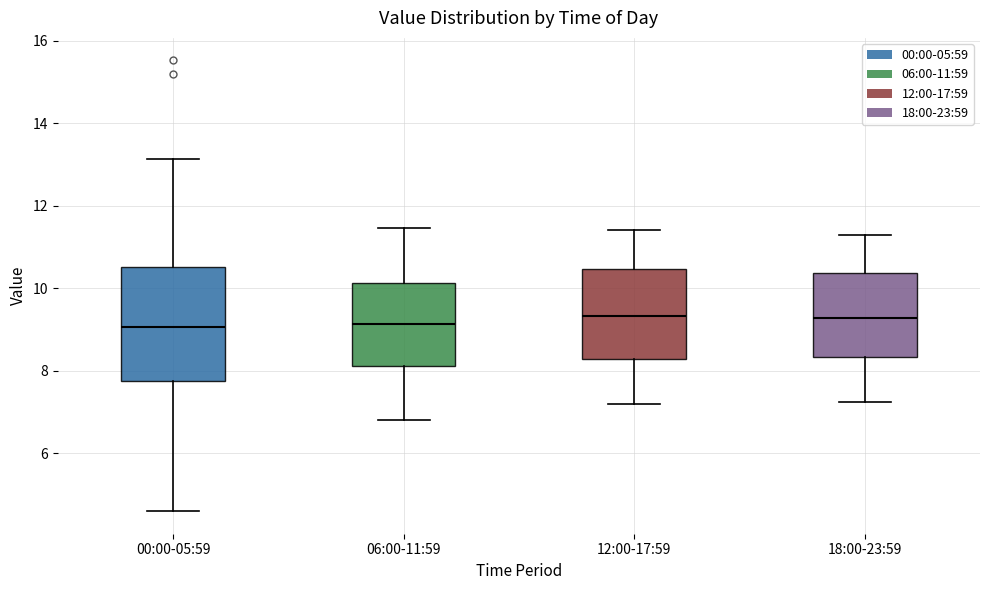

Comparing the boxes themselves (not the whiskers), which one is the tallest?

00:00-05:59